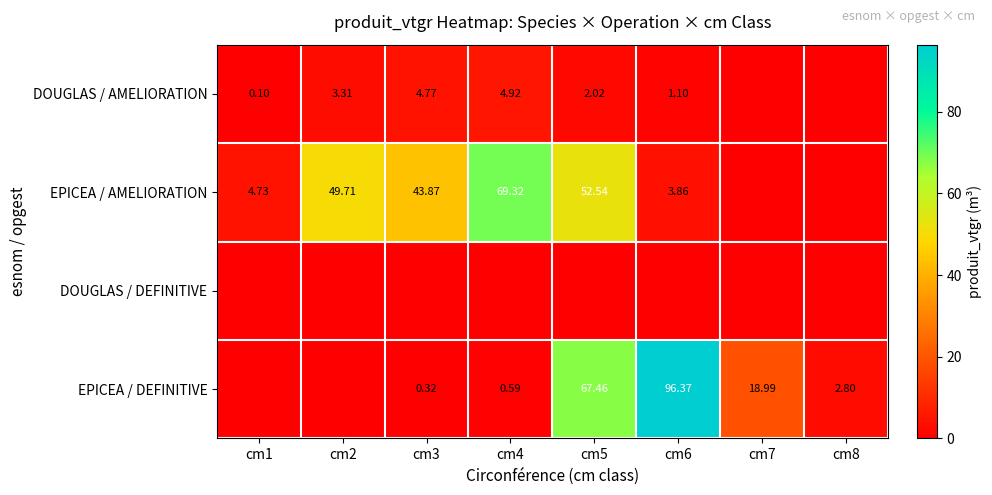

Where is EPICEA / AMELIORATION nearest to the value 34?

cm3